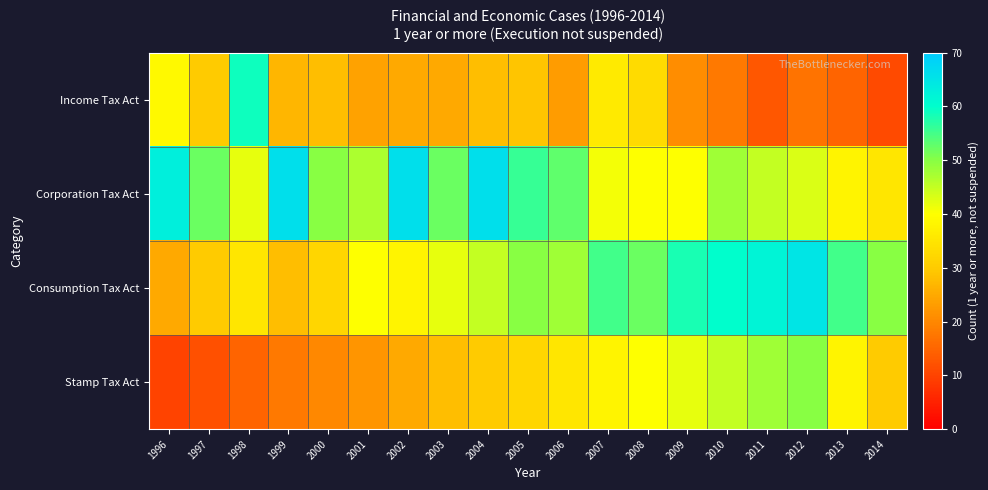

Between 1999 and 1996, which is larger?

1996